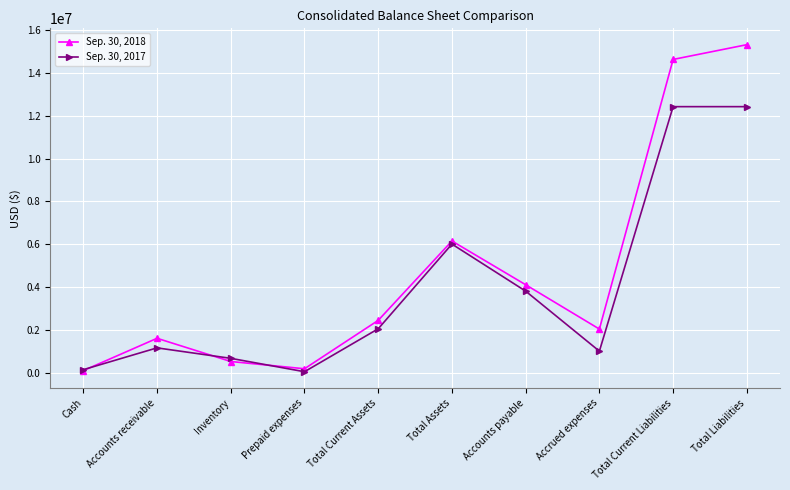

Which series ends up on top after the final intersection of Sep. 30, 2018 and Sep. 30, 2017?

Sep. 30, 2018